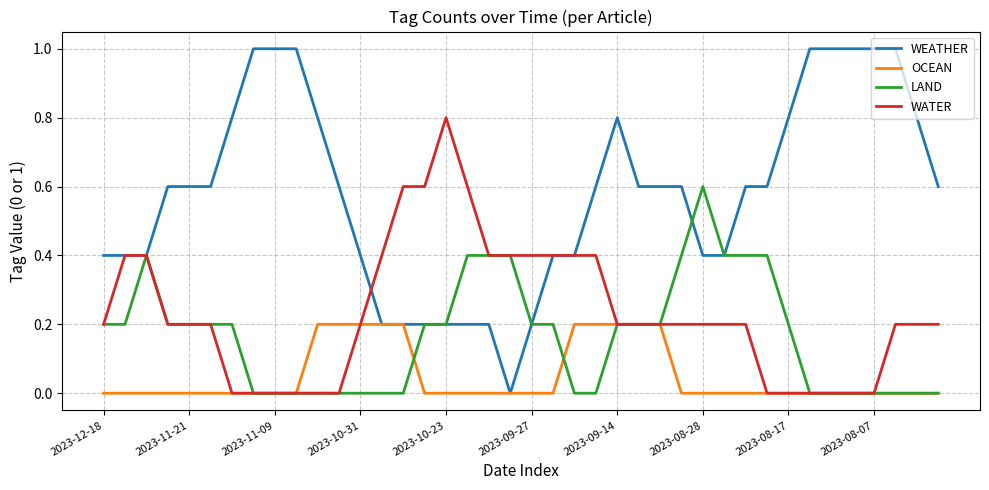

Which series has the largest range (max minus min)?

WEATHER